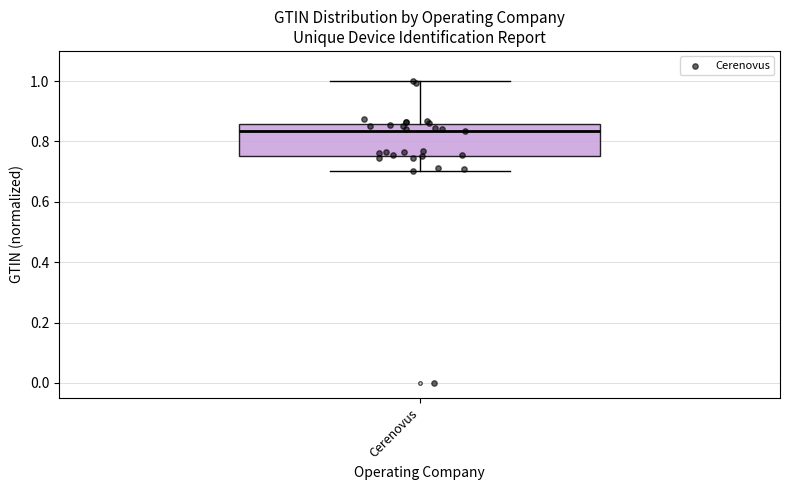

Transcribe this box plot: give where the median line is, the range the box spans, and where the two whiskers end, as read against the y-axis. The values are not printed on the chart, so give them approximately, as read against the axis.

median 0.84, box 0.76 to 0.86, whiskers 0.70 to 1.00